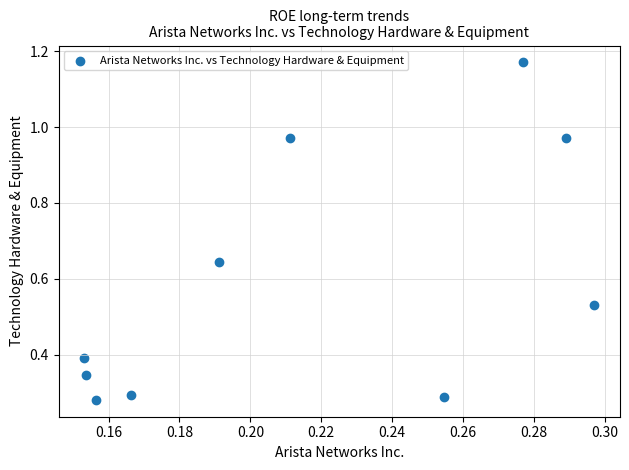

What is the range of Y values (max minus min)?

0.9